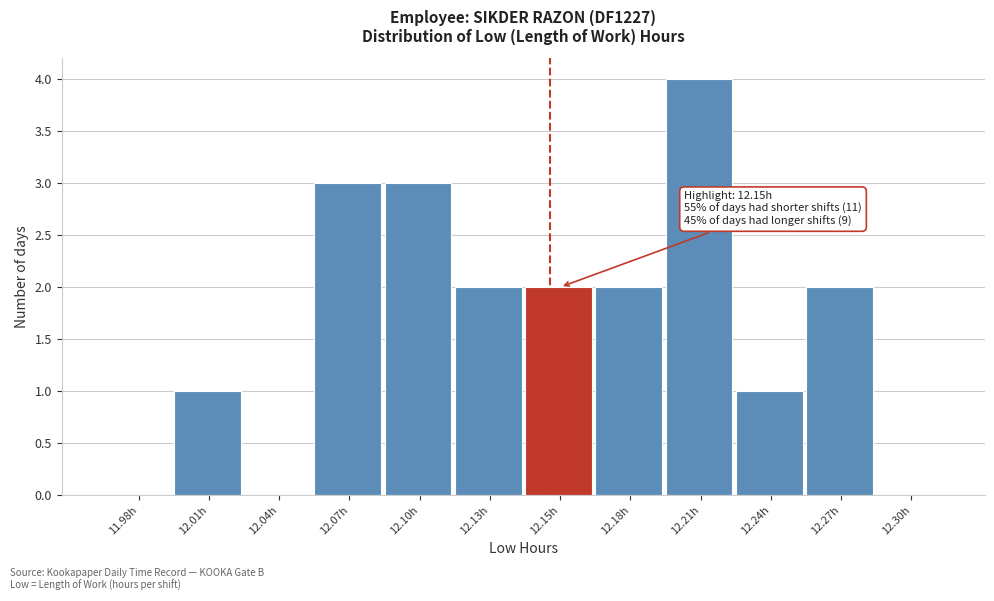

Reading right to left, transcribe all the data shown in this chart.

12.30h=0	12.27h=2	12.24h=1	12.21h=4	12.18h=2	12.15h=2	12.13h=2	12.10h=3	12.07h=3	12.04h=0	12.01h=1	11.98h=0